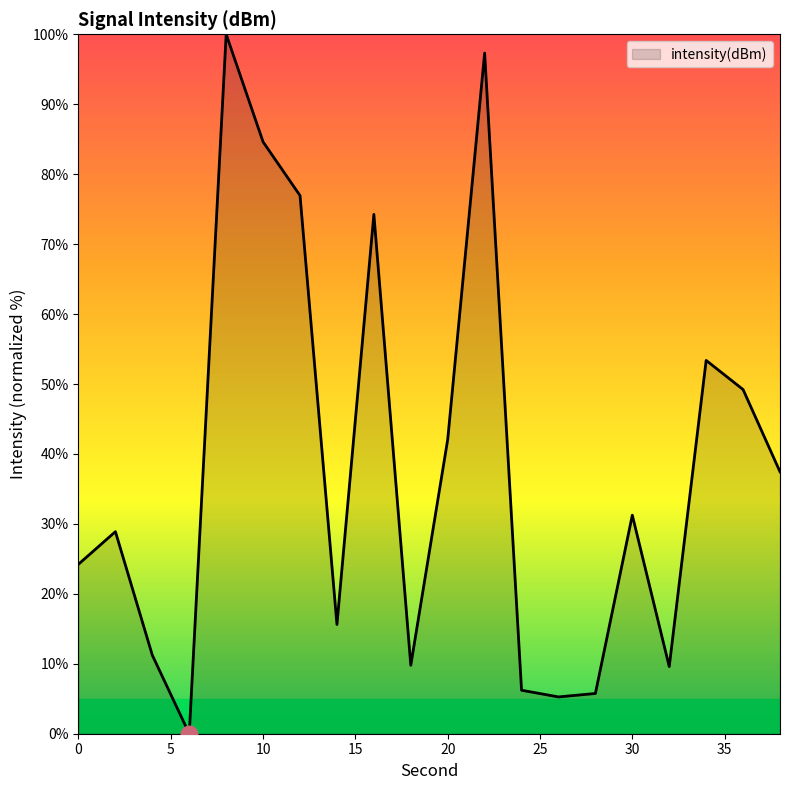

What is the maximum value shown in the chart?

100.0